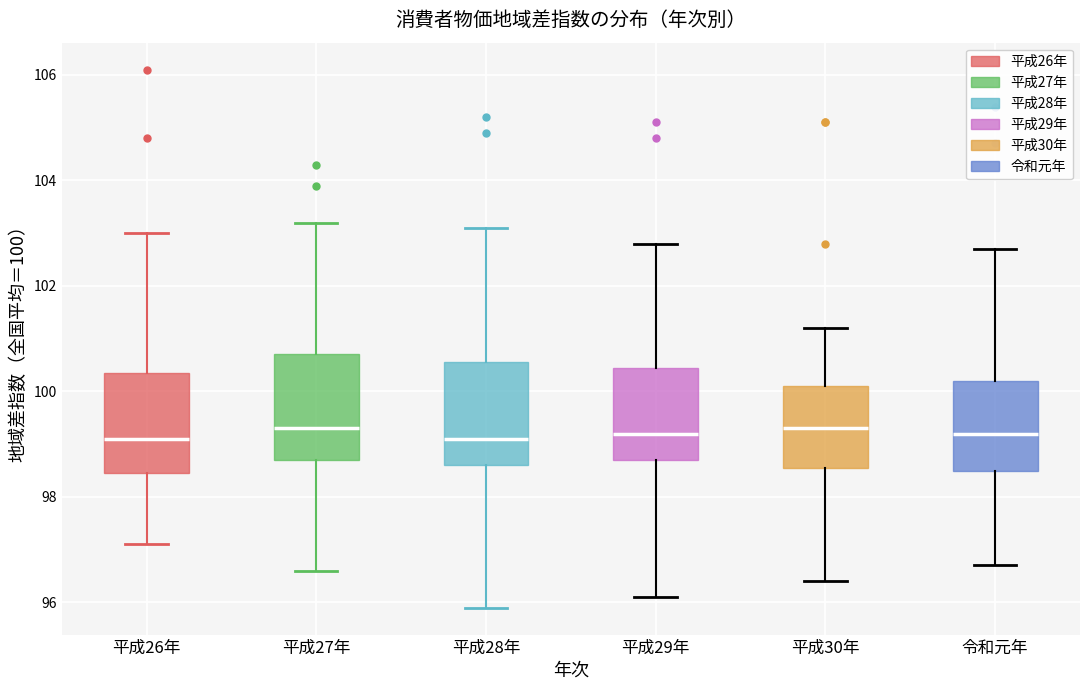

Reading left to right, read every box against the y-axis: the position of its median line, the range the box covers, and the ends of its whiskers. The values are not printed on the chart, so give them approximately, as read against the axis.

平成26年: median 99.2, box 98.4 to 100.4, whiskers 97.2 to 103.0
平成27年: median 99.4, box 98.8 to 100.8, whiskers 96.6 to 103.2
平成28年: median 99.2, box 98.6 to 100.6, whiskers 96.0 to 103.2
平成29年: median 99.2, box 98.8 to 100.4, whiskers 96.2 to 102.8
平成30年: median 99.4, box 98.6 to 100.2, whiskers 96.4 to 101.2
令和元年: median 99.2, box 98.6 to 100.2, whiskers 96.8 to 102.8